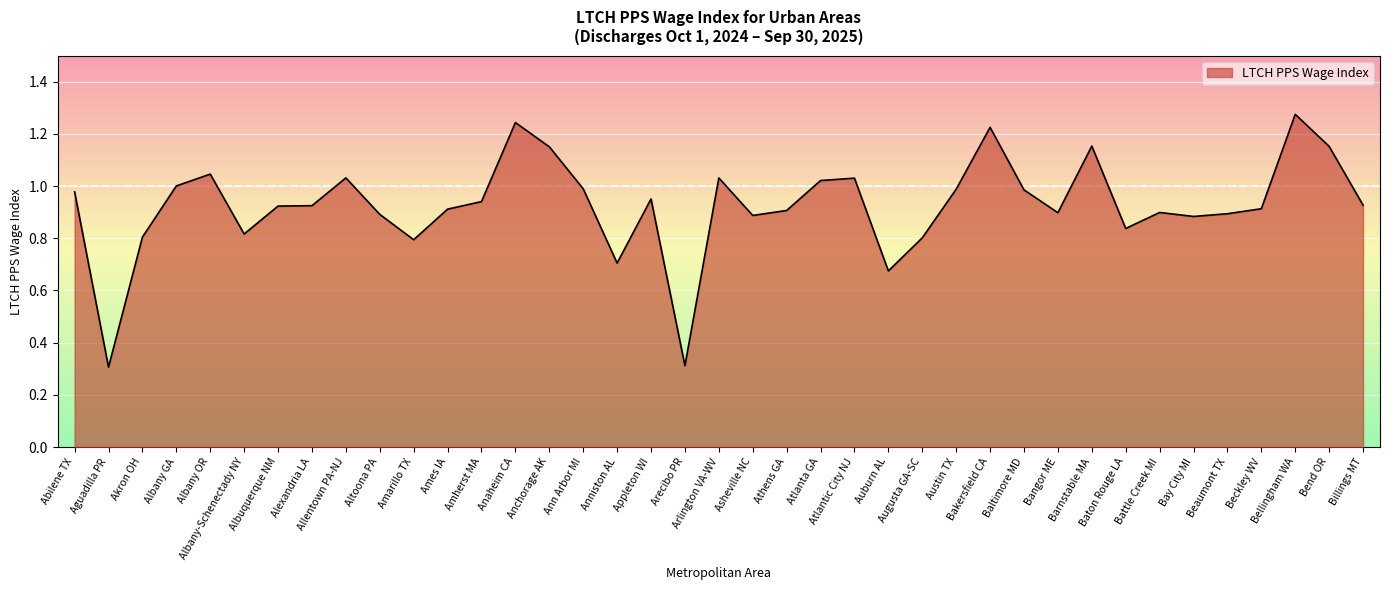

What is the minimum value shown in the chart?

0.3